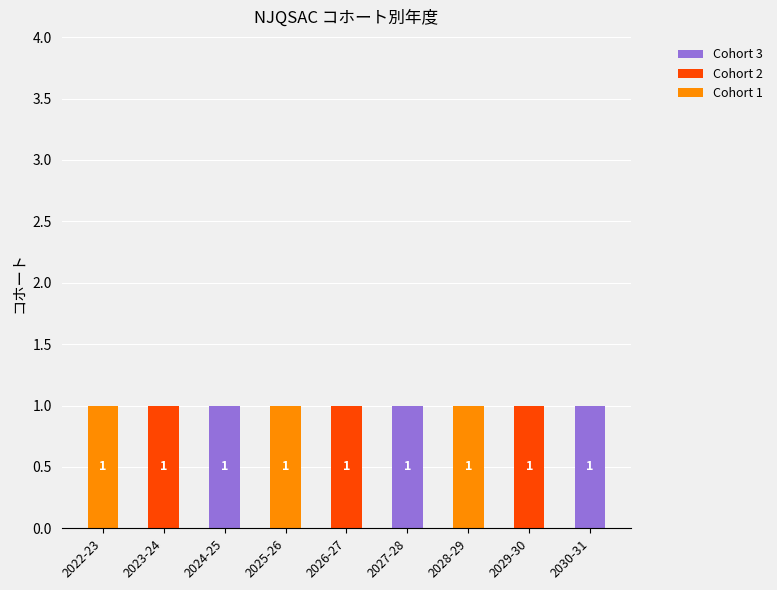

Is it true that Cohort 1 equals 0 at 2029-30?

True